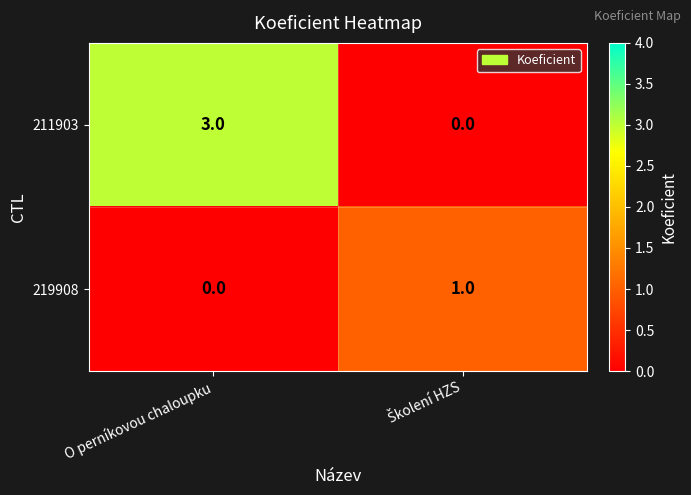

At how many categories does at least one series exceed 0?

2